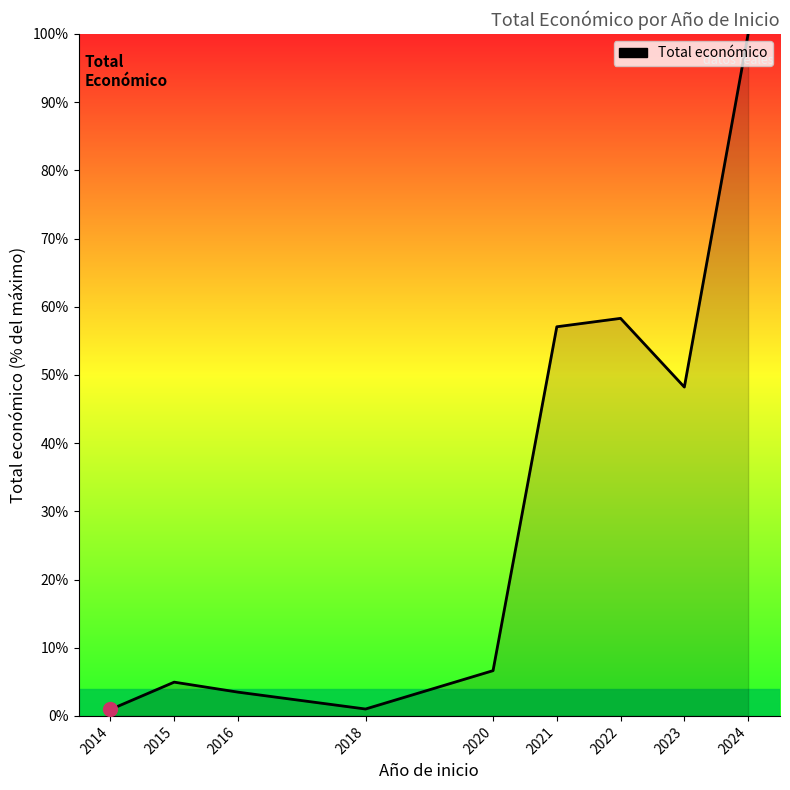

Is it true that the value at 2022 is 58.3?

True